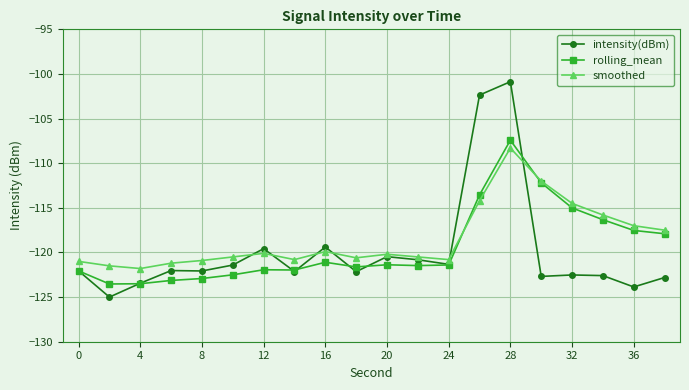

Which series has the largest range (max minus min)?

intensity(dBm)